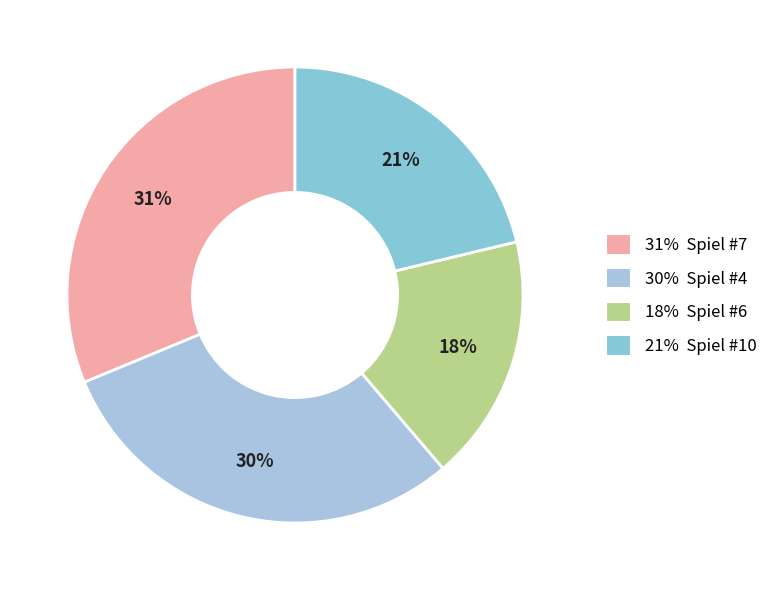

Is there any slice that represents more than half of the pie?

No